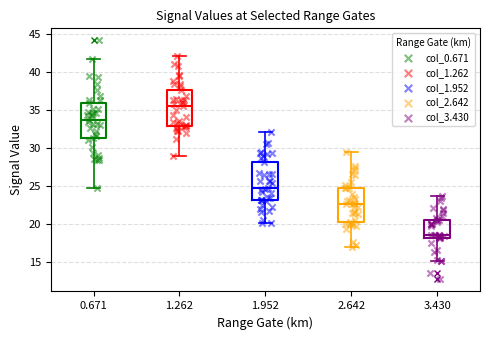

Where is the upper edge of the box at x = 2.642 on the y-axis? The values are not printed on the chart, so give them approximately, as read against the axis.

25.0